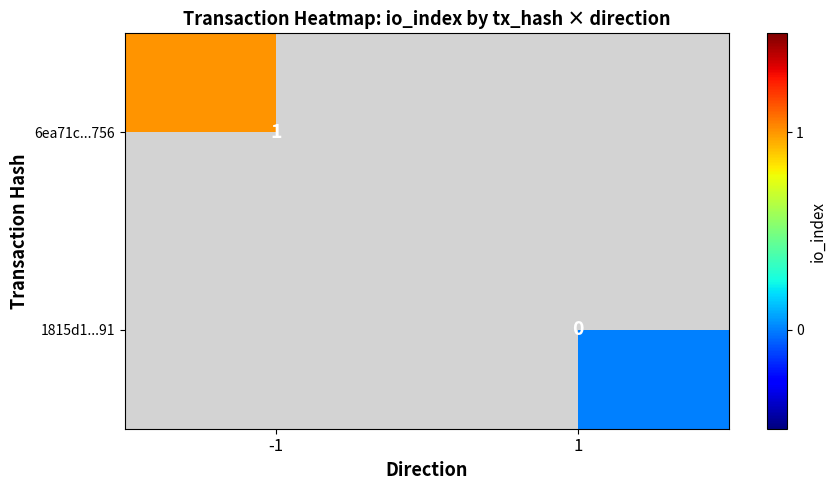

The value of 6ea71c...756 at -1 is 1.6. True or false?

False